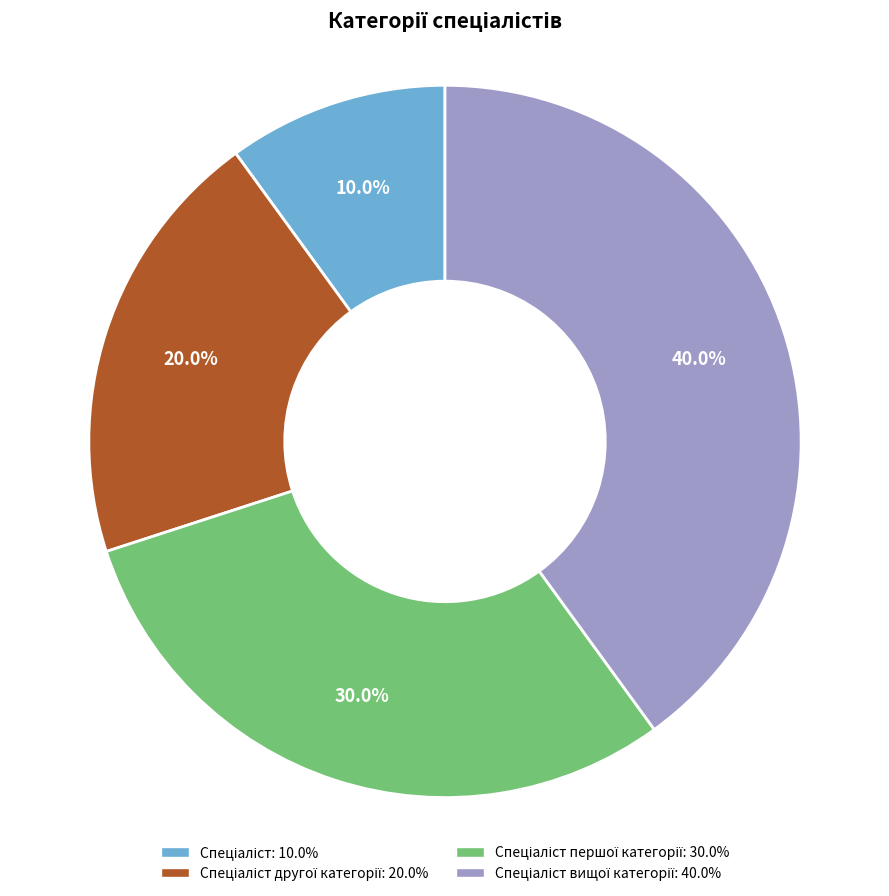

Does any single category account for the majority?

No